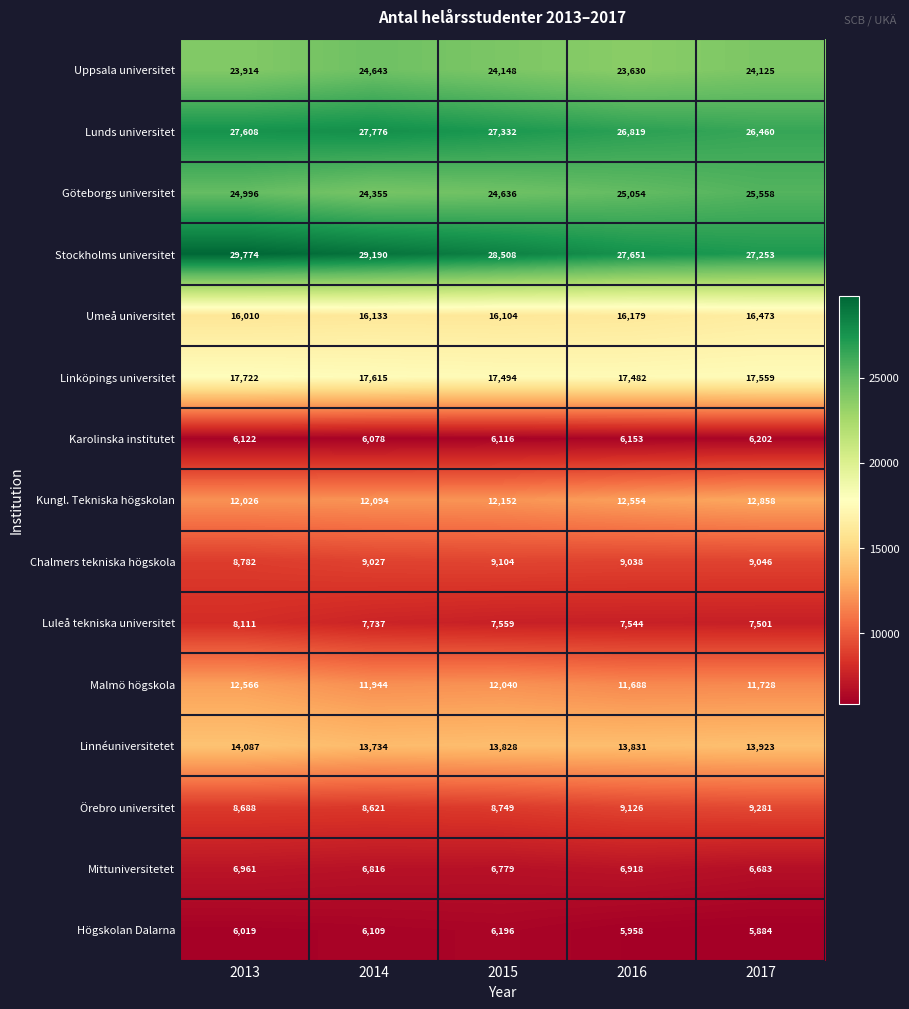

Is it true that Linnéuniversitetet equals 24591 at 2015?

False